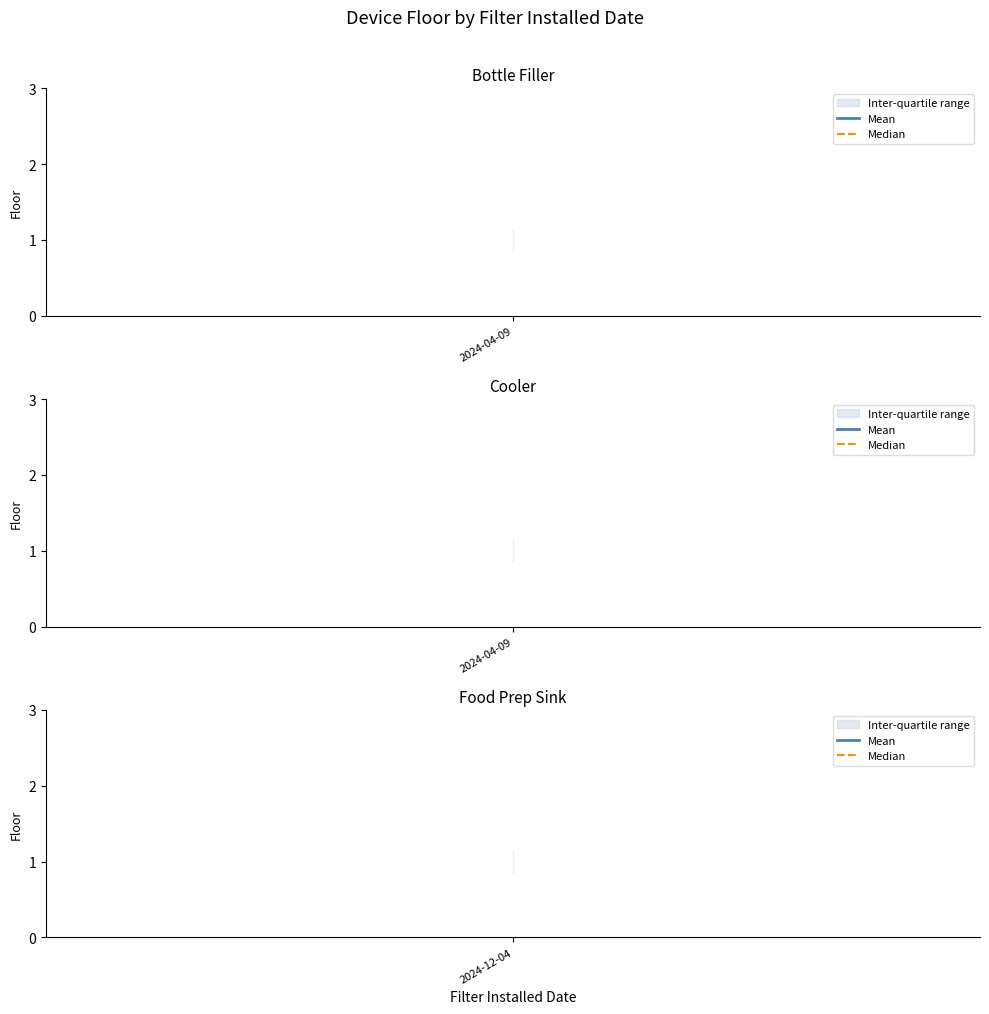

What is the label of the 2nd point from the left?

2024-04-09